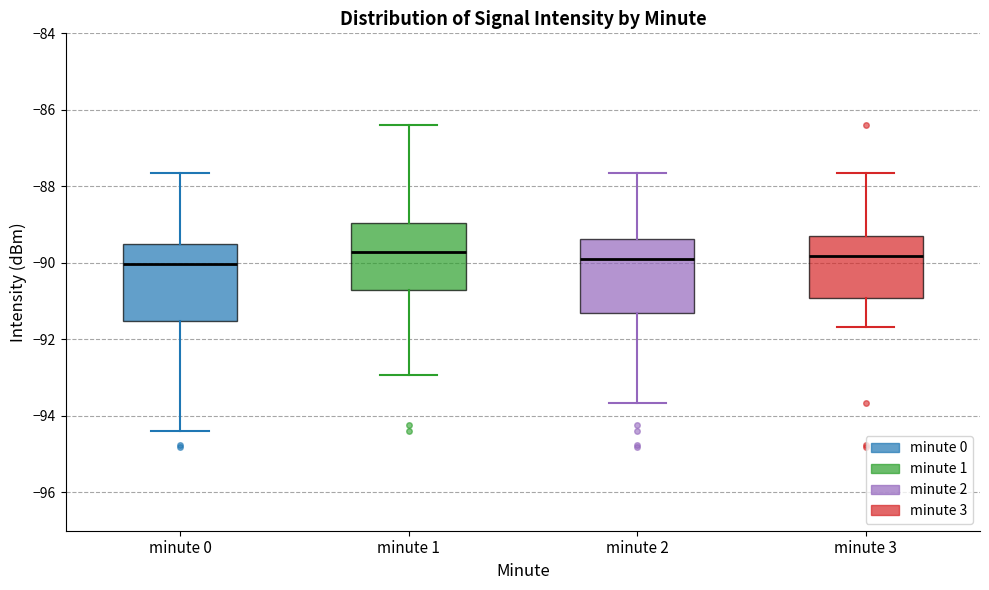

Reading left to right, read every box against the y-axis: the position of its median line, the range the box covers, and the ends of its whiskers. The values are not printed on the chart, so give them approximately, as read against the axis.

minute 0: median -90.0, box -91.6 to -89.6, whiskers -94.4 to -87.6
minute 1: median -89.8, box -90.8 to -89.0, whiskers -93.0 to -86.4
minute 2: median -89.8, box -91.4 to -89.4, whiskers -93.6 to -87.6
minute 3: median -89.8, box -91.0 to -89.2, whiskers -91.6 to -87.6